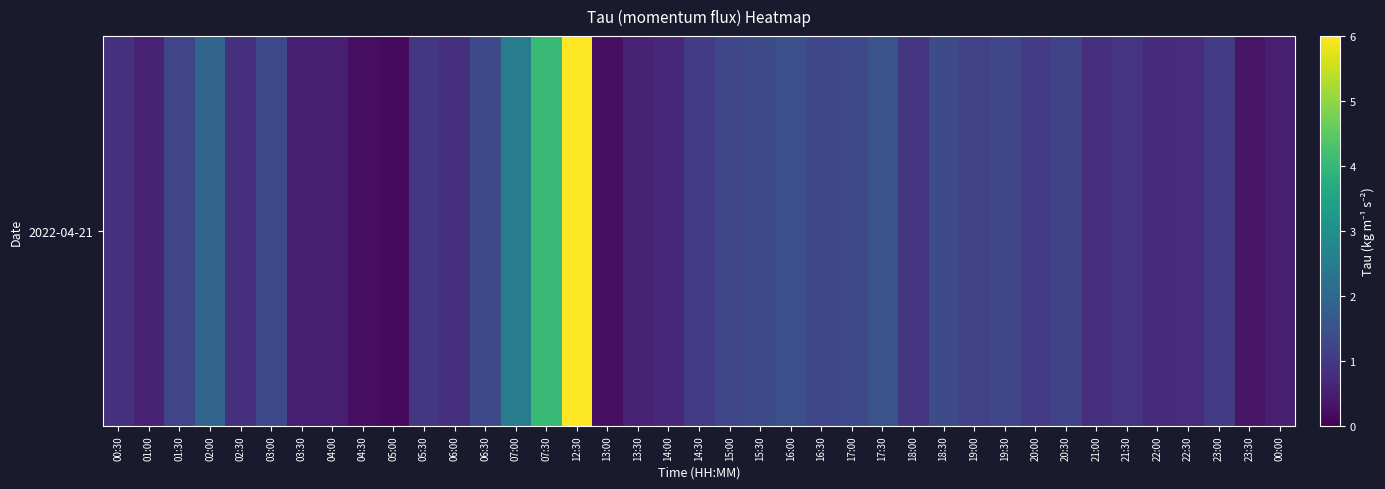

What is the difference between the maximum and minimum values?

5.8